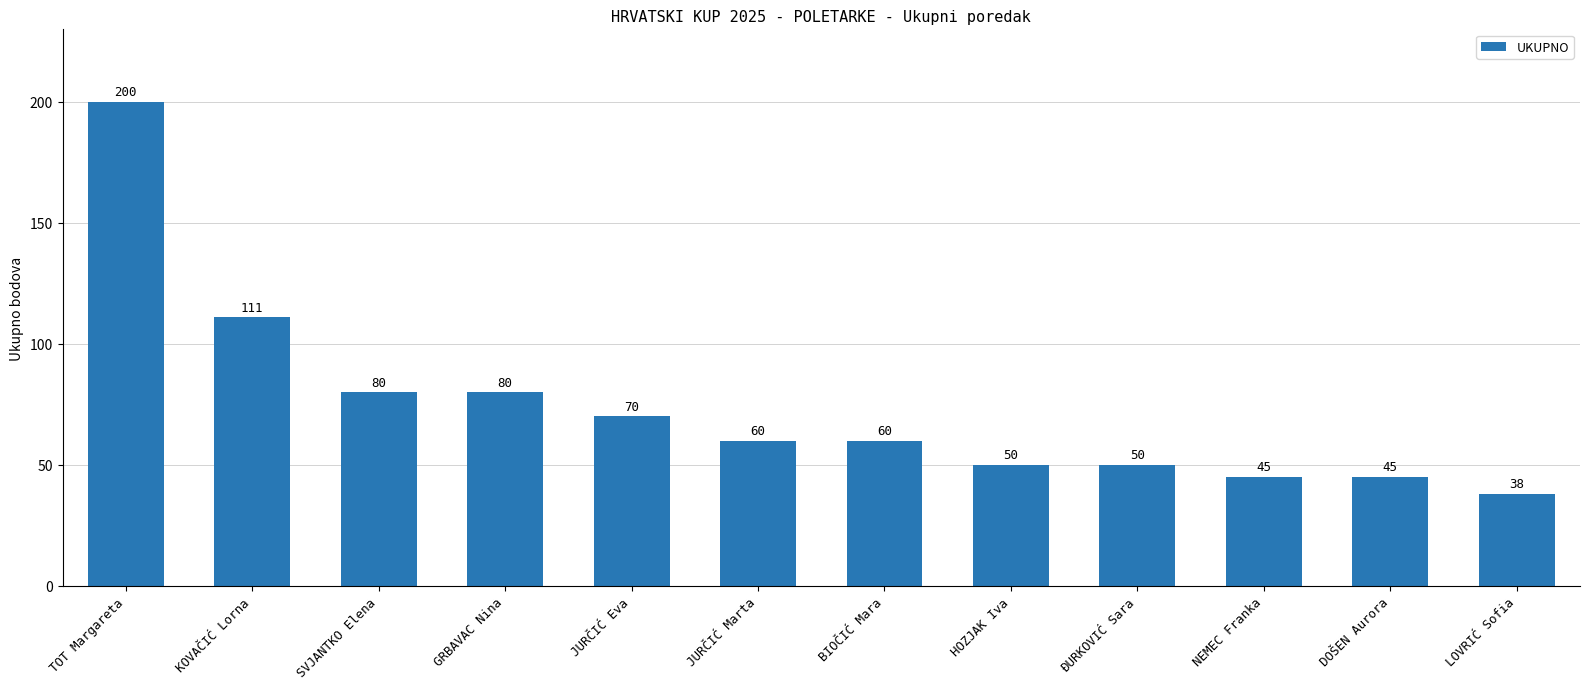

The value at JURČIĆ Eva is 70. True or false?

True